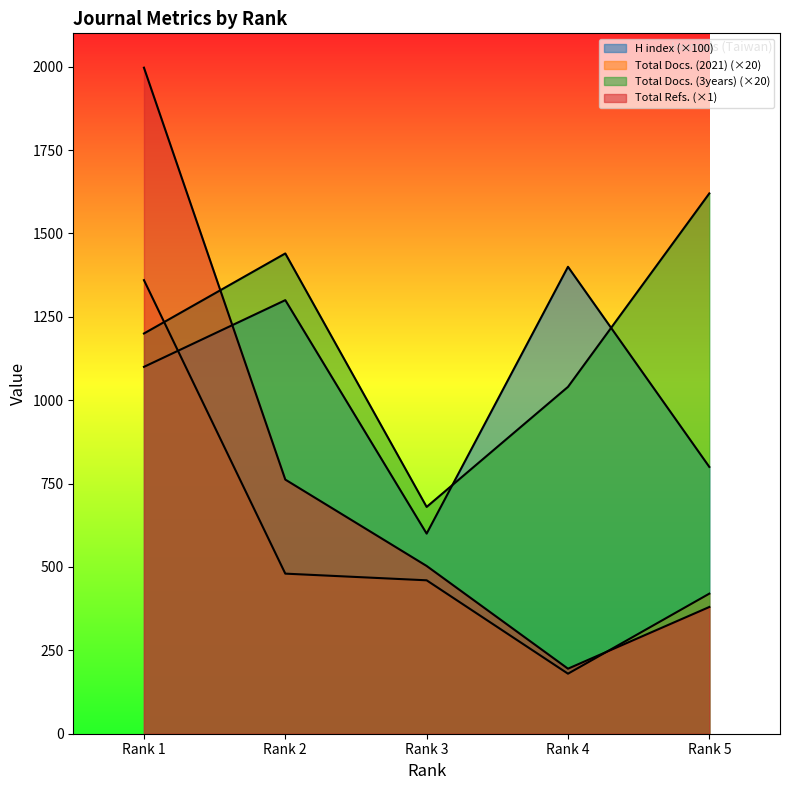

At which label does Total Docs. (3years) reach its minimum?

Rank 3